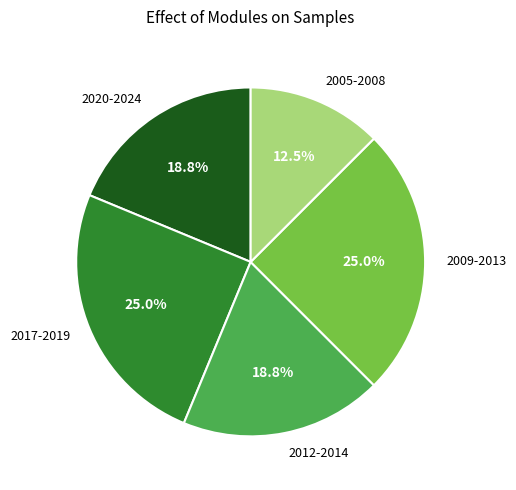

Does 2020-2024 represent more than half of the total?

No